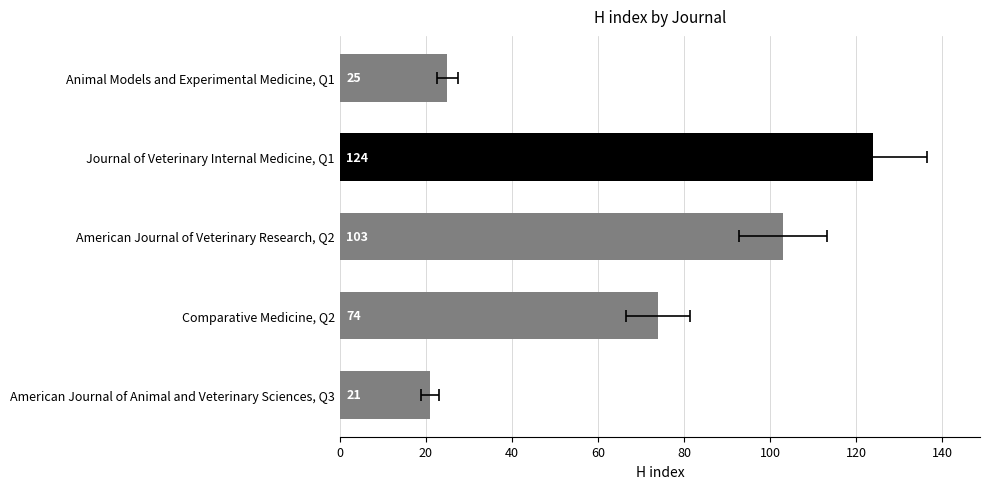

What is the change in value from Journal of Veterinary Internal Medicine, Q1 to Comparative Medicine, Q2?

-50